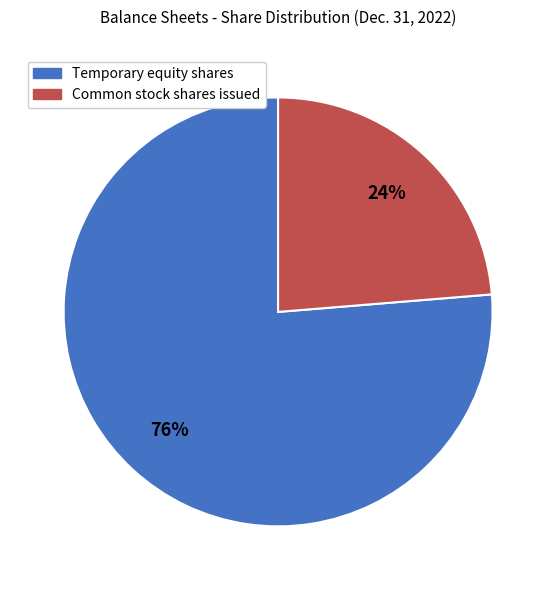

Count the number of slices in the pie.

2